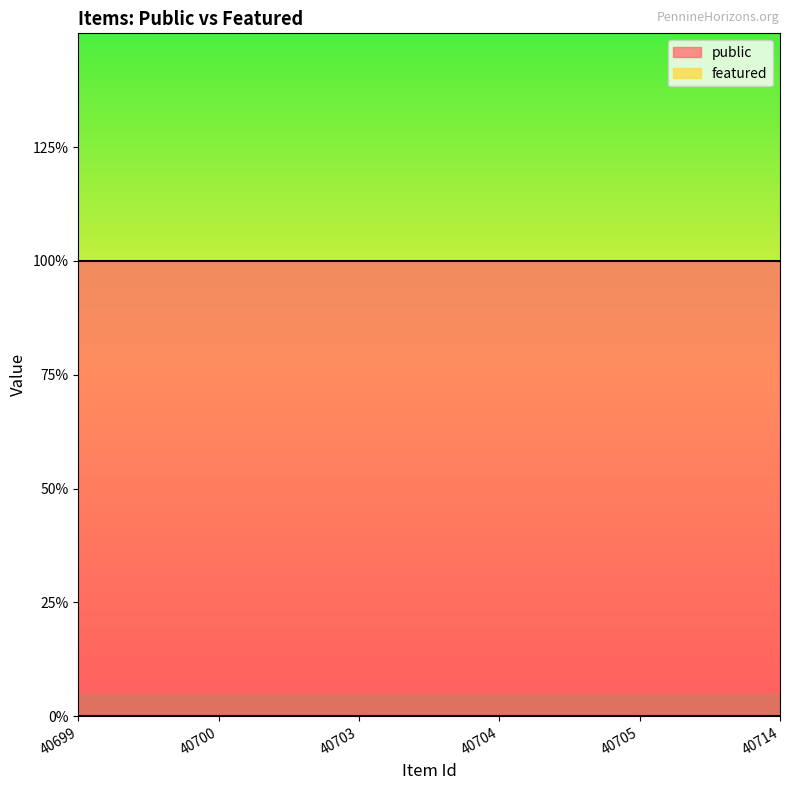

Reading left to right, list all the values displayed in this chart.

public: 40699=1	40700=1	40703=1	40704=1	40705=1	40714=1
featured: 40699=0	40700=0	40703=0	40704=0	40705=0	40714=0